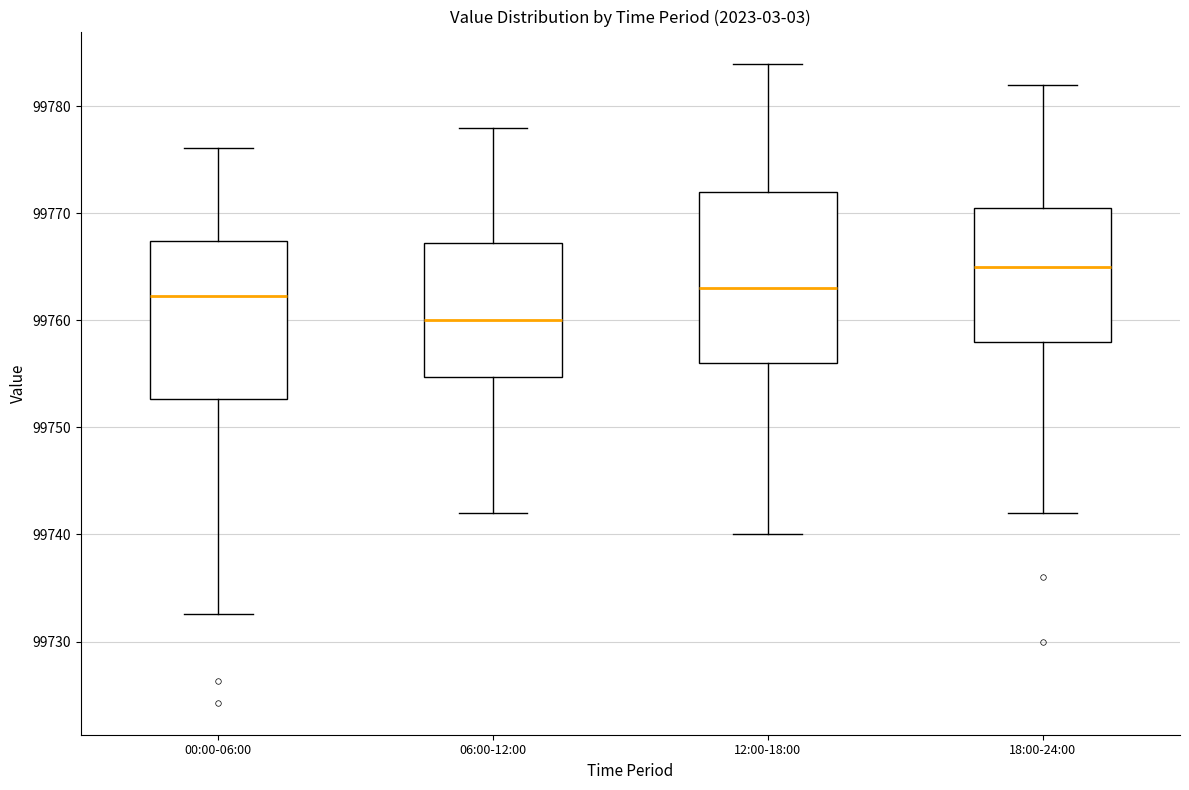

Reading left to right, transcribe this box plot: for each box, give where its median line is, the range the box spans, and where its two whiskers end, as read against the y-axis. The values are not printed on the chart, so give them approximately, as read against the axis.

00:00-06:00: median 99762, box 99753 to 99767, whiskers 99733 to 99776
06:00-12:00: median 99760, box 99755 to 99767, whiskers 99742 to 99778
12:00-18:00: median 99763, box 99756 to 99772, whiskers 99740 to 99784
18:00-24:00: median 99765, box 99758 to 99771, whiskers 99742 to 99782